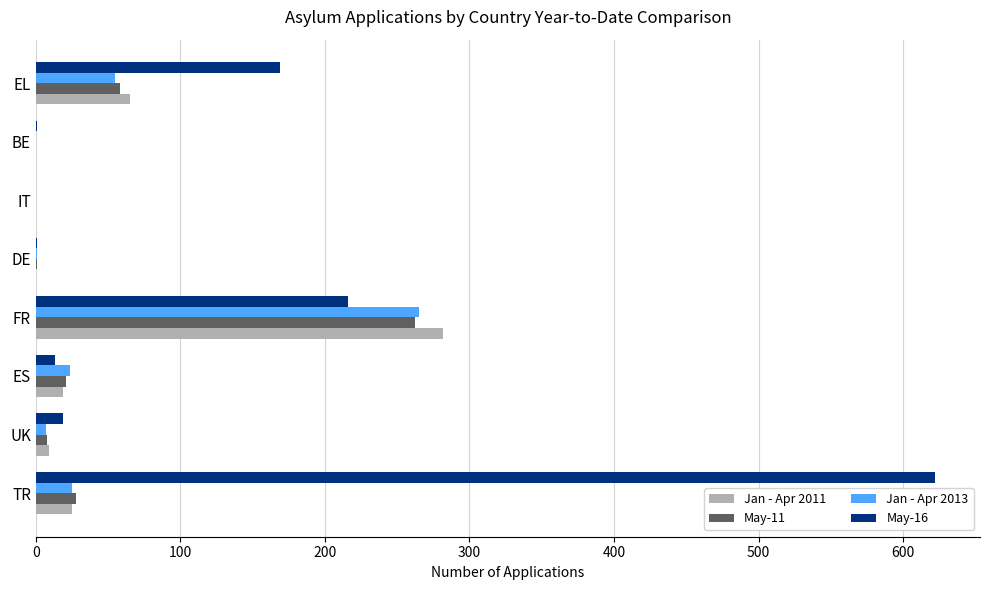

Which series has the largest total across all categories?

May-16